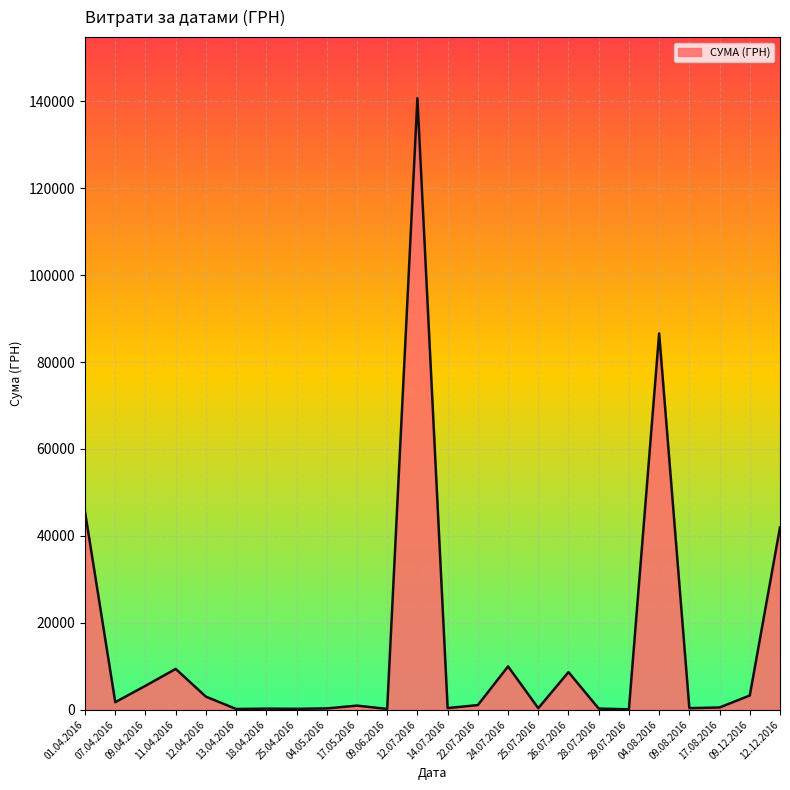

At which category does the data reach its first local valley?

07.04.2016